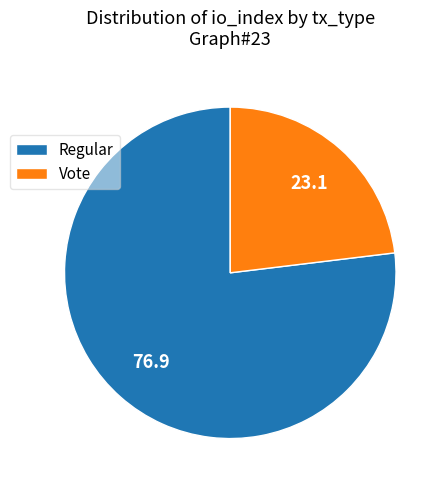

Which slice is the smallest?

Vote